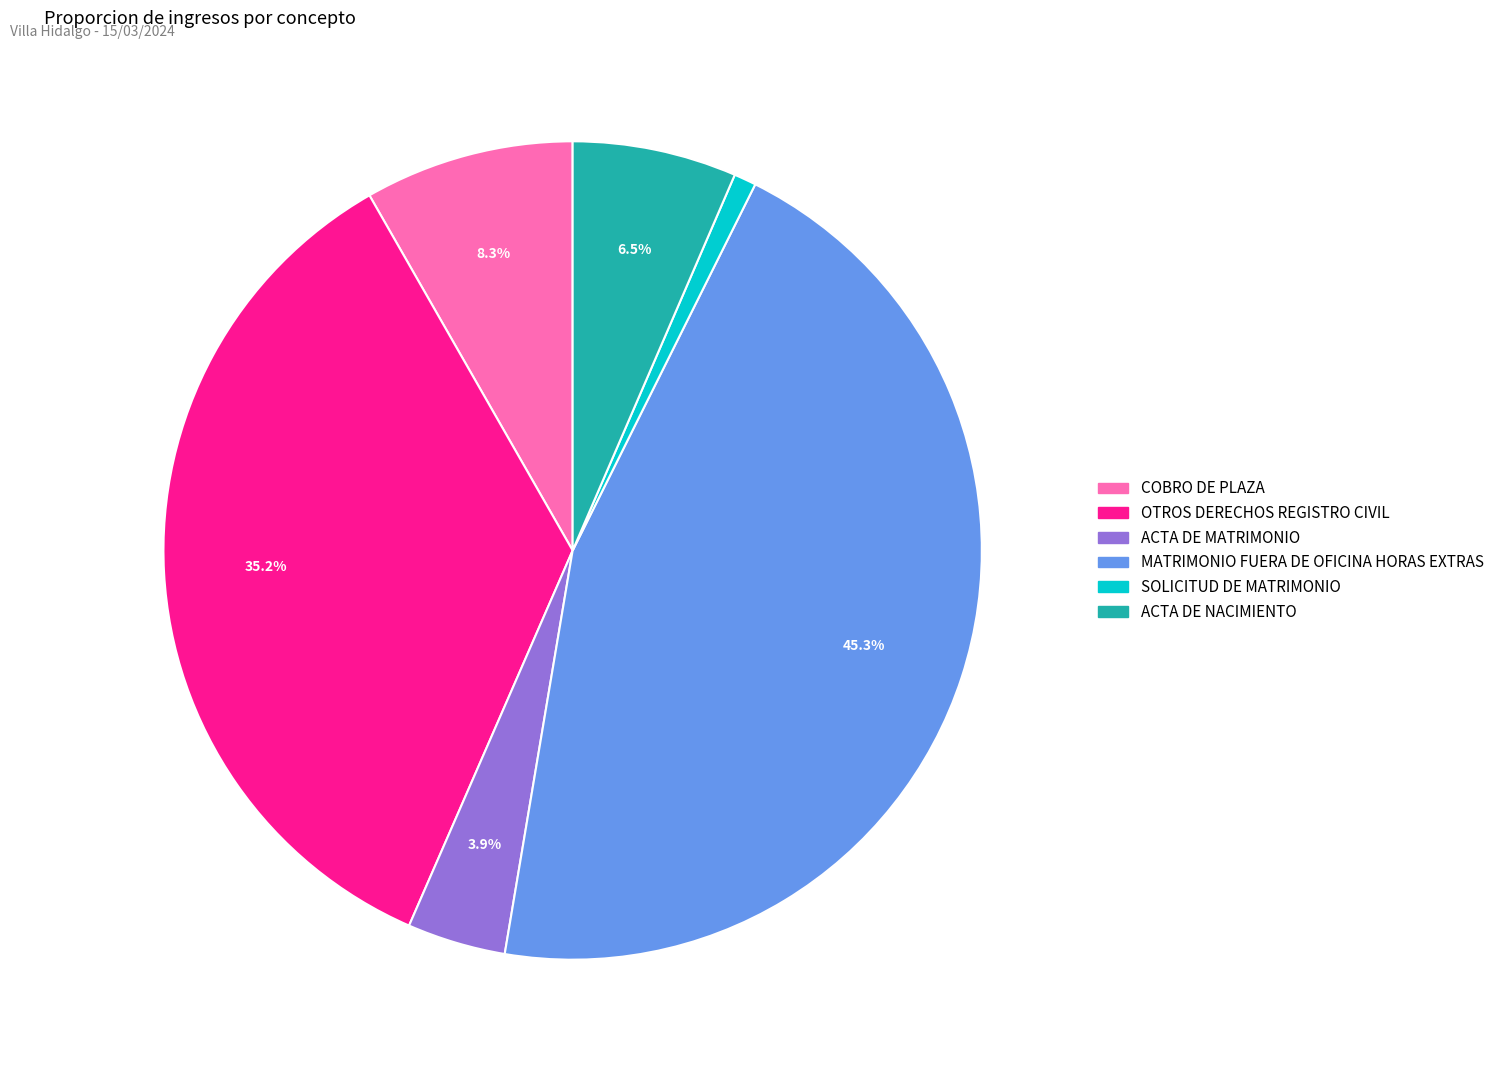

Combined, what portion of the pie is ACTA DE MATRIMONIO and OTROS DERECHOS REGISTRO CIVIL?

39.1%